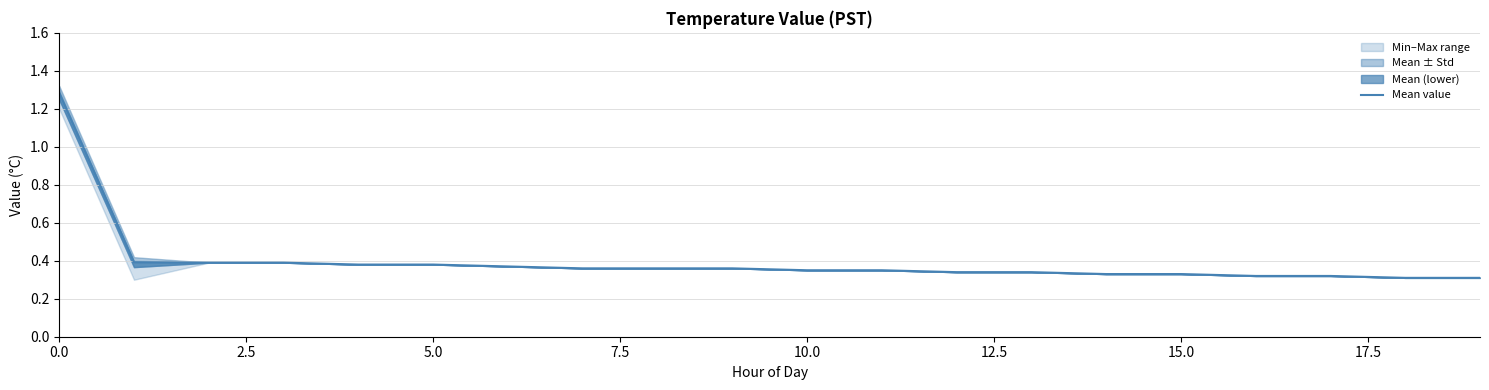

The value at 18 is 0.5. True or false?

False